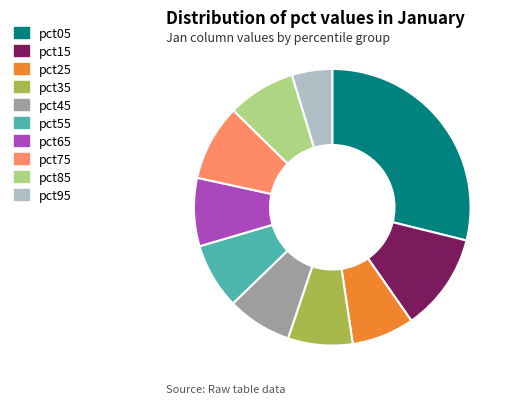

Which category has the biggest portion of the pie?

pct05